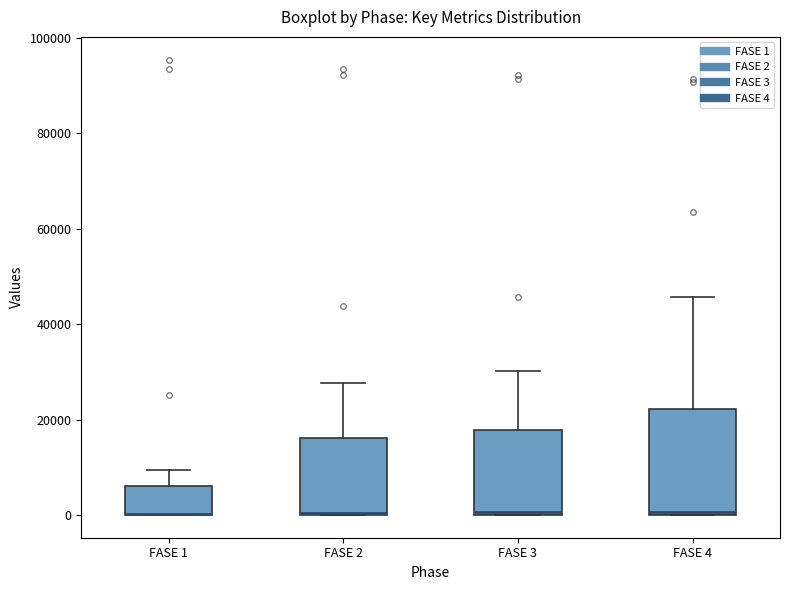

Comparing the boxes themselves (not the whiskers), which one is the tallest?

FASE 4